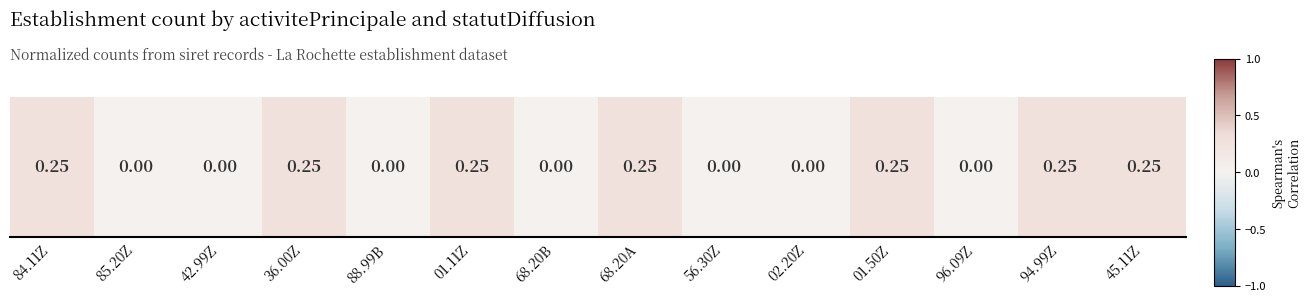

Where is the data nearest to the value 0?

85.20Z